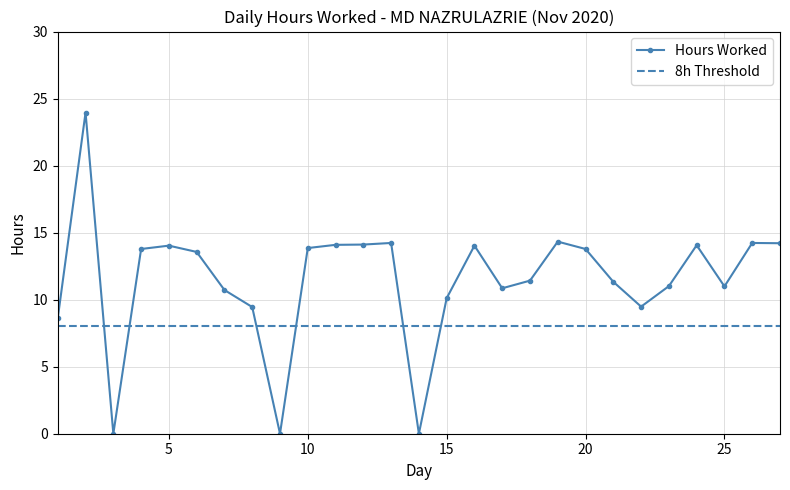

What is the maximum value shown in the chart?

24.0